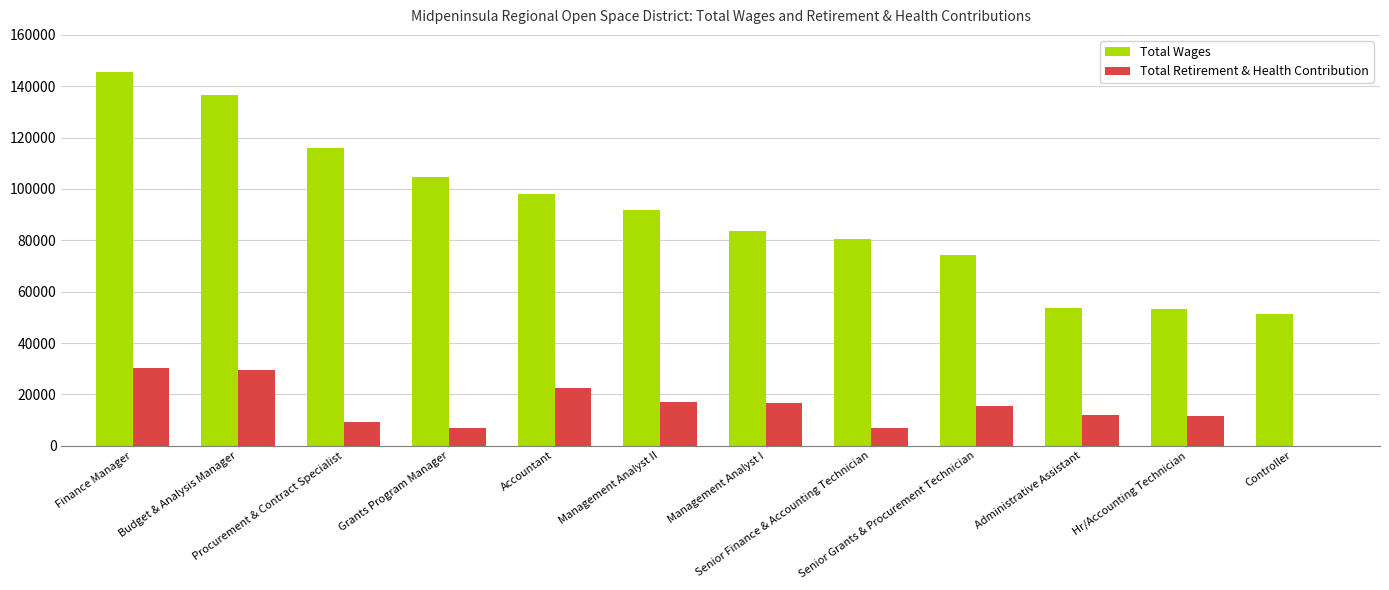

At which label does Total Wages reach its peak?

Finance Manager